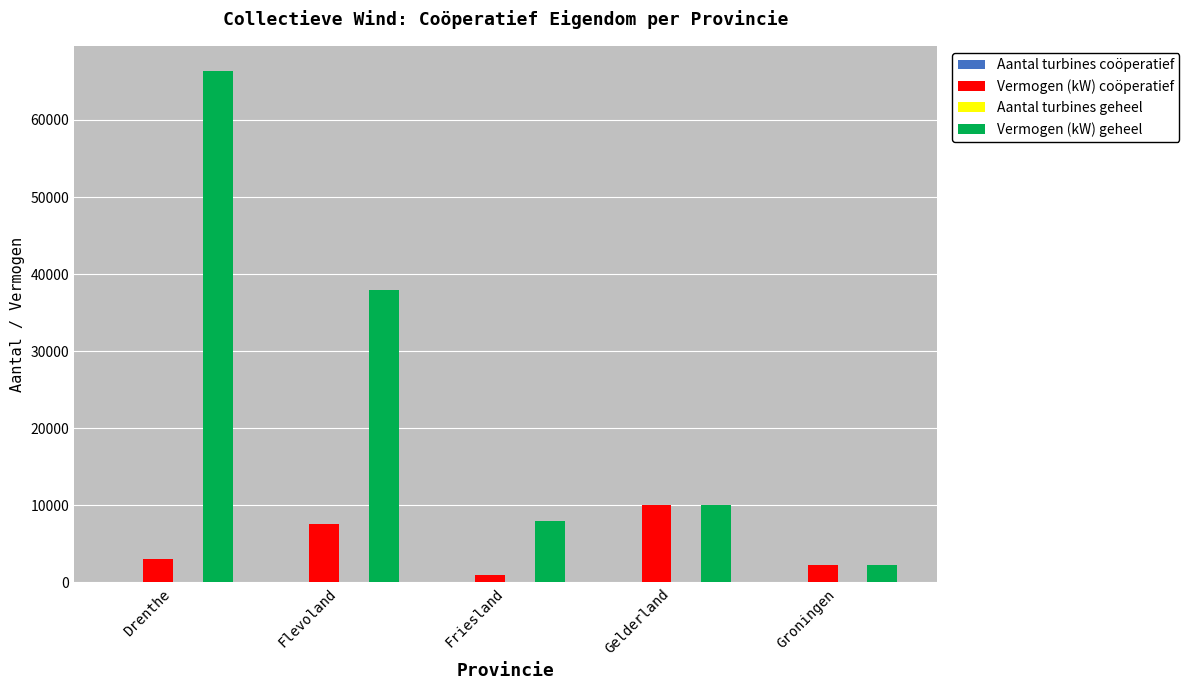

The value of Vermogen (kW) coöperatief at Groningen is 2300.0. True or false?

True